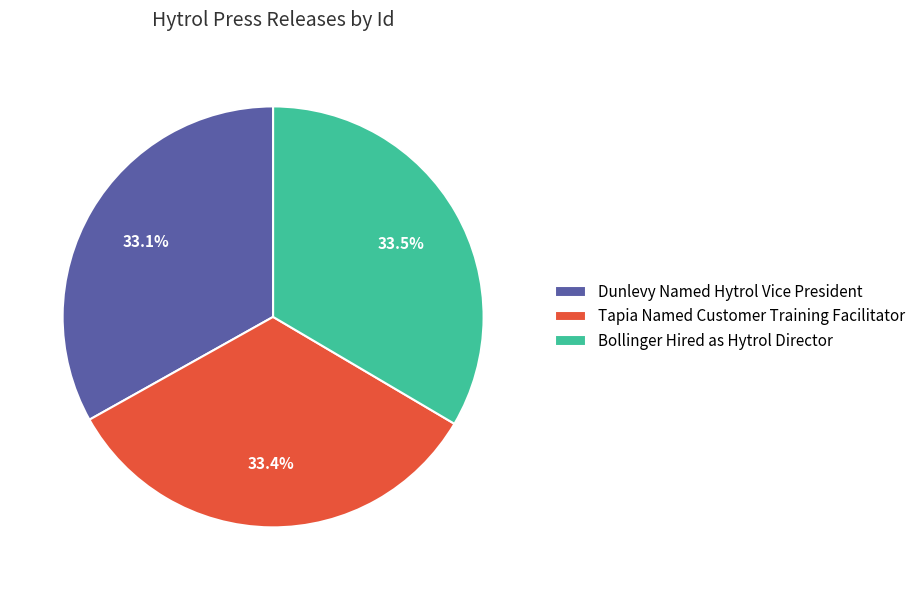

The Tapia Named Customer Training Facilitator slice represents 44% of the pie. True or false?

False